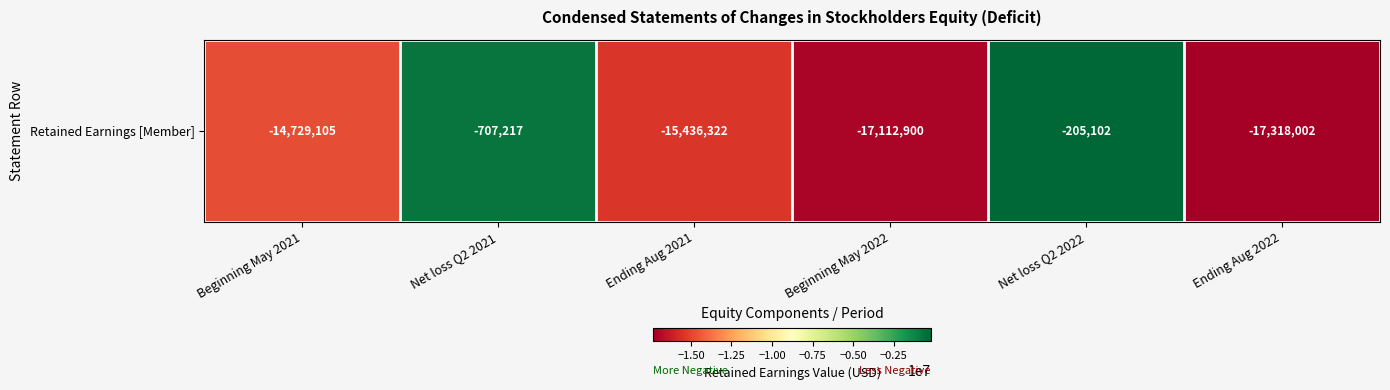

Reading left to right, what are all the values shown in this chart?

-14729105	-707217	-15436322	-17112900	-205102	-17318002